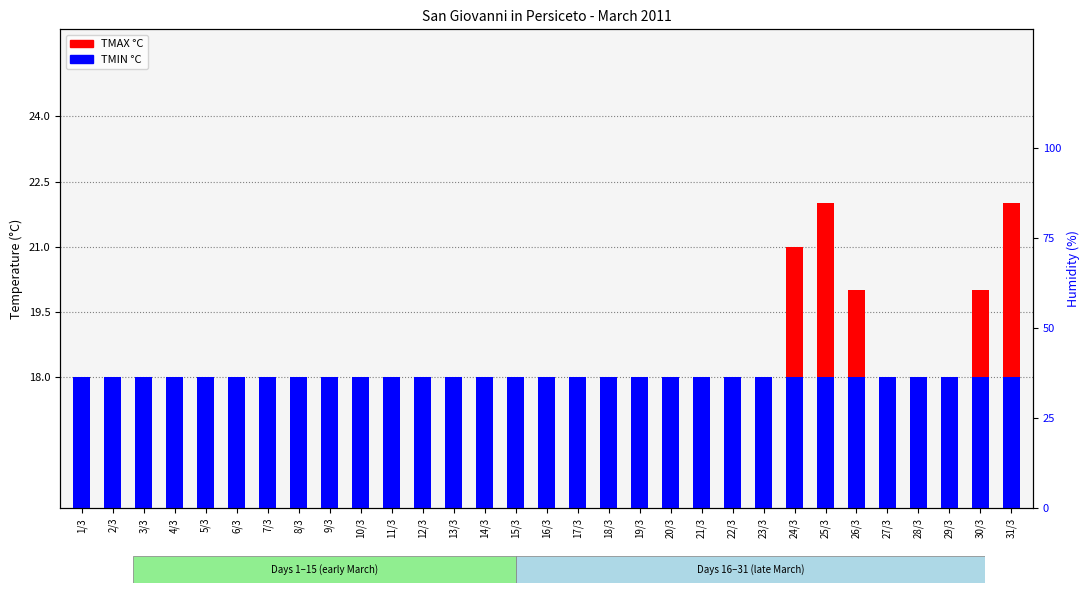

What is the label of the 18th bar from the left?

18/3